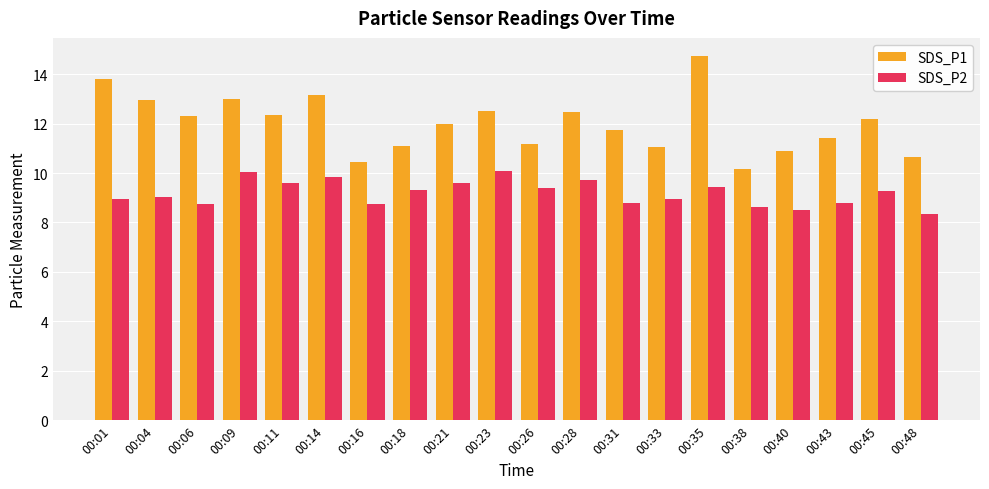

Between 00:06 and 00:48, which series saw the biggest shift?

SDS_P1